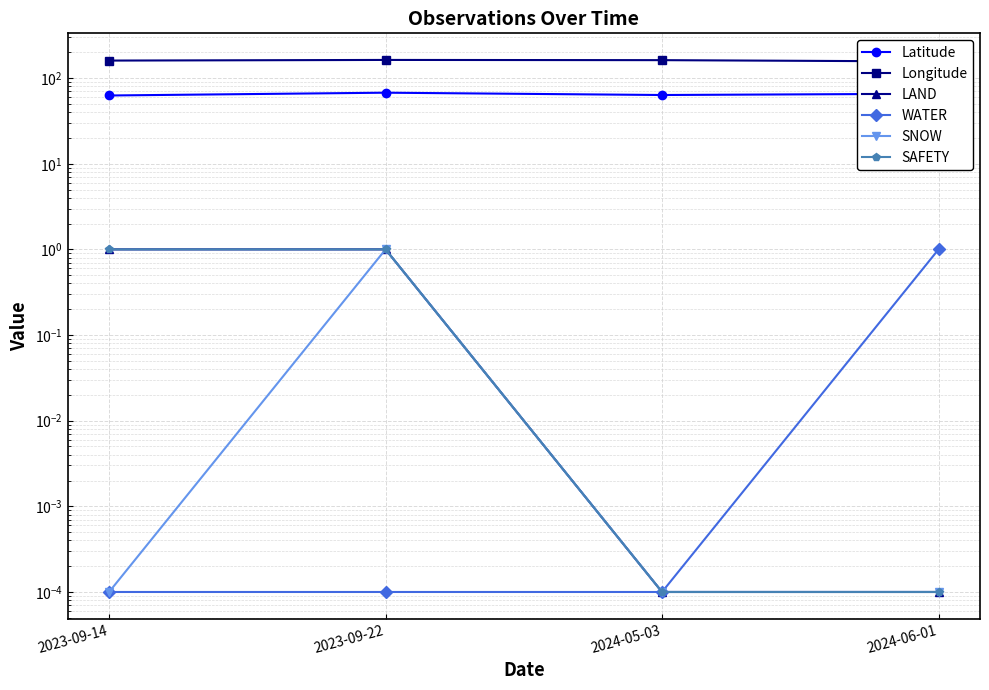

How many lines are shown in the chart?

6